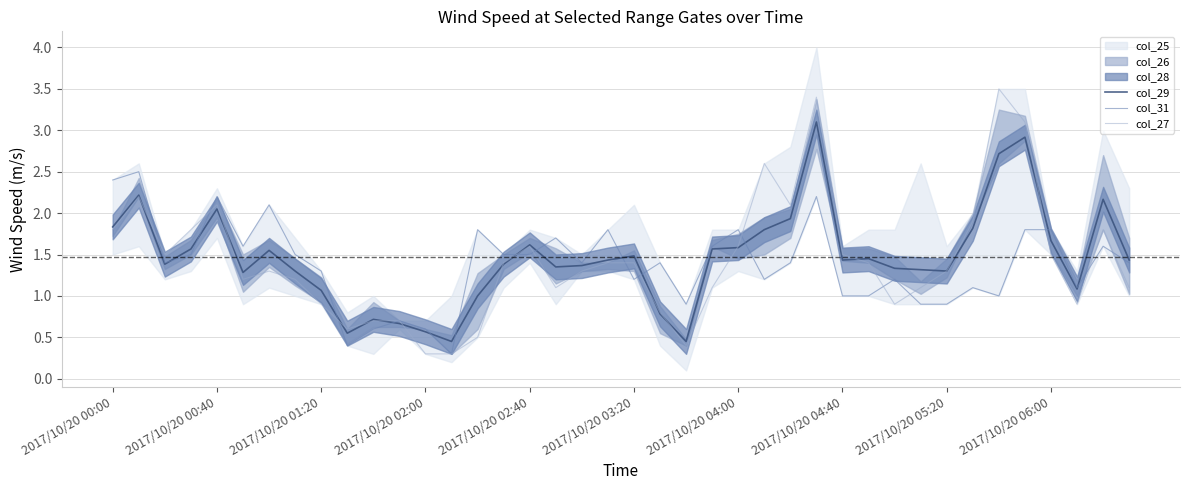

At which label does col_29 first exceed 1?

2017/10/20 00:00